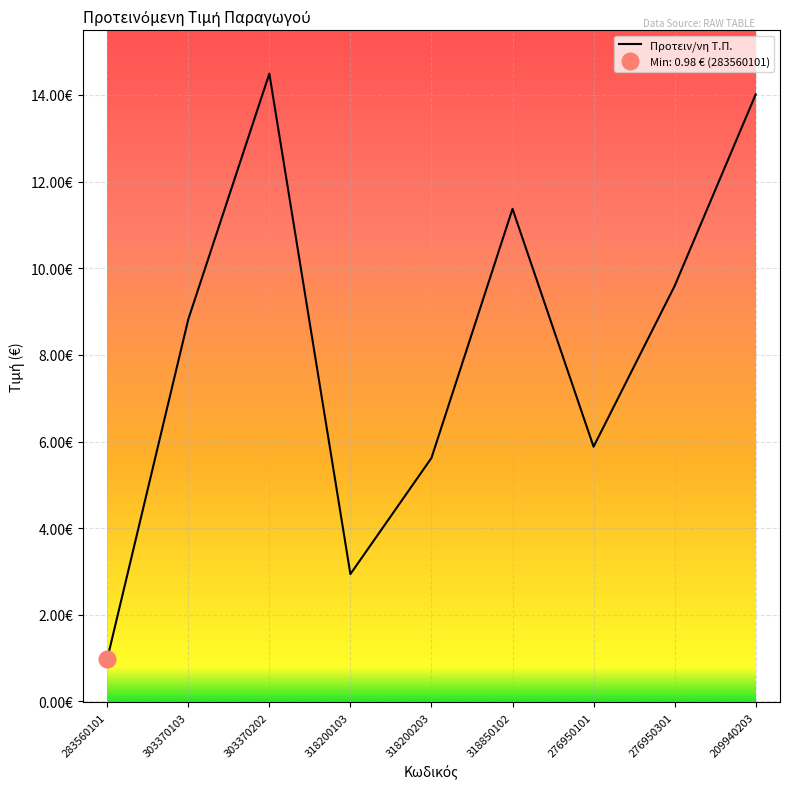

Where does the data first go above 8?

303370103